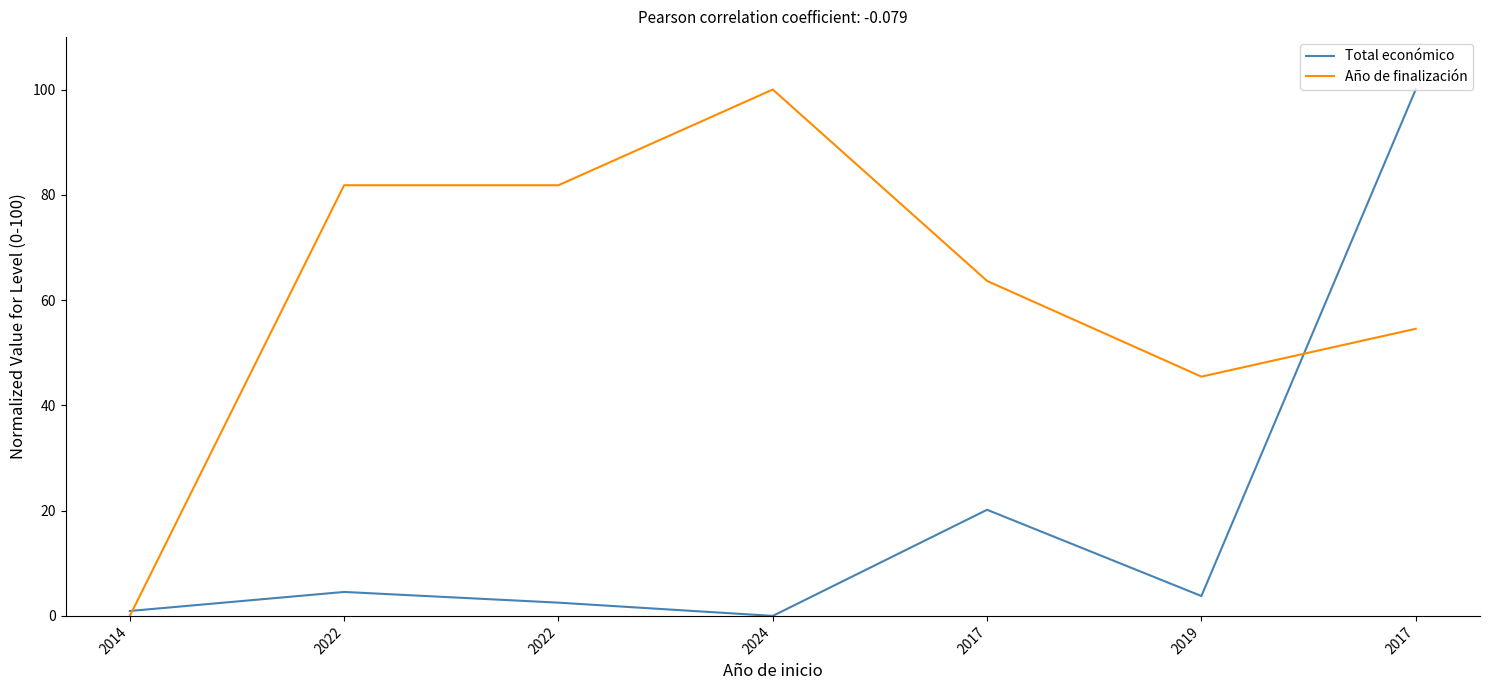

Which series has the widest spread of values?

Total económico